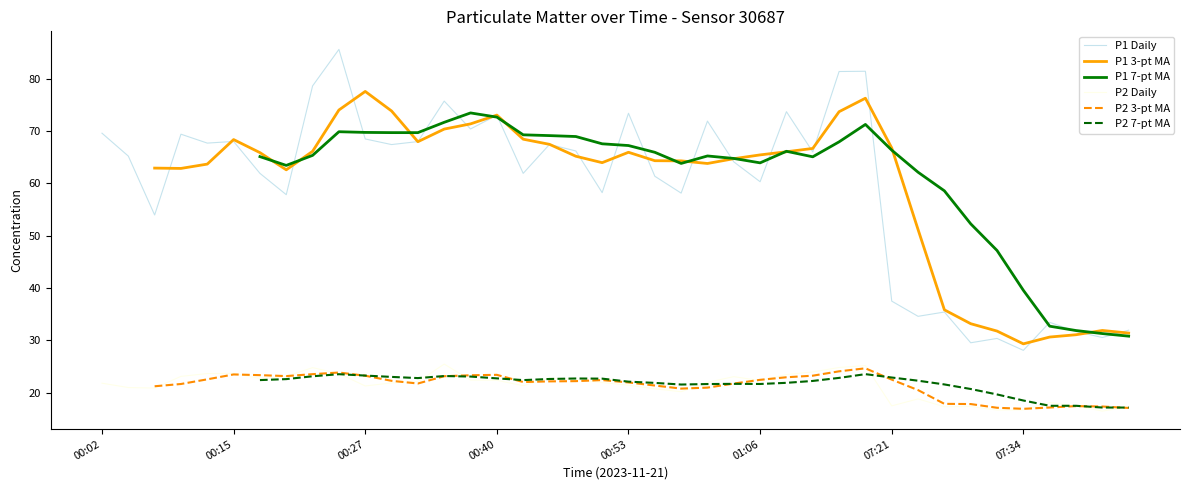

Count the P2 3-pt MA values in the range 17 to 23.

25